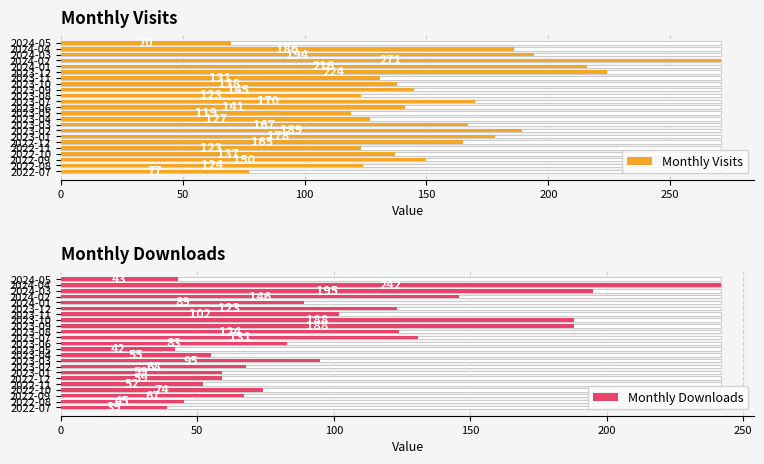

At how many categories does at least one series exceed 98?

21